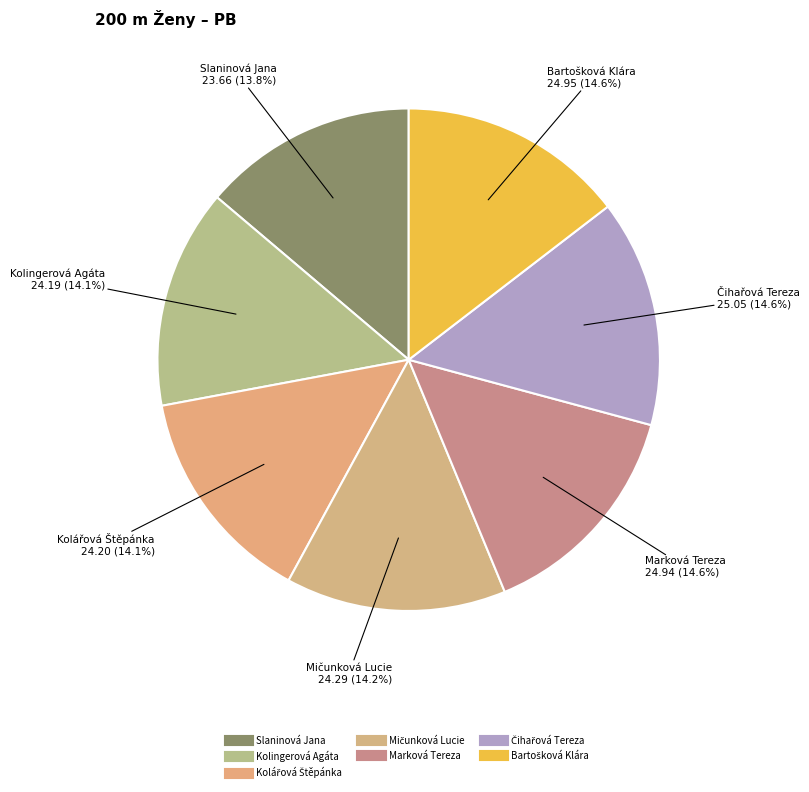

To the nearest percent, what is the combined percentage of Kolingerová Agáta and Marková Tereza?

29%